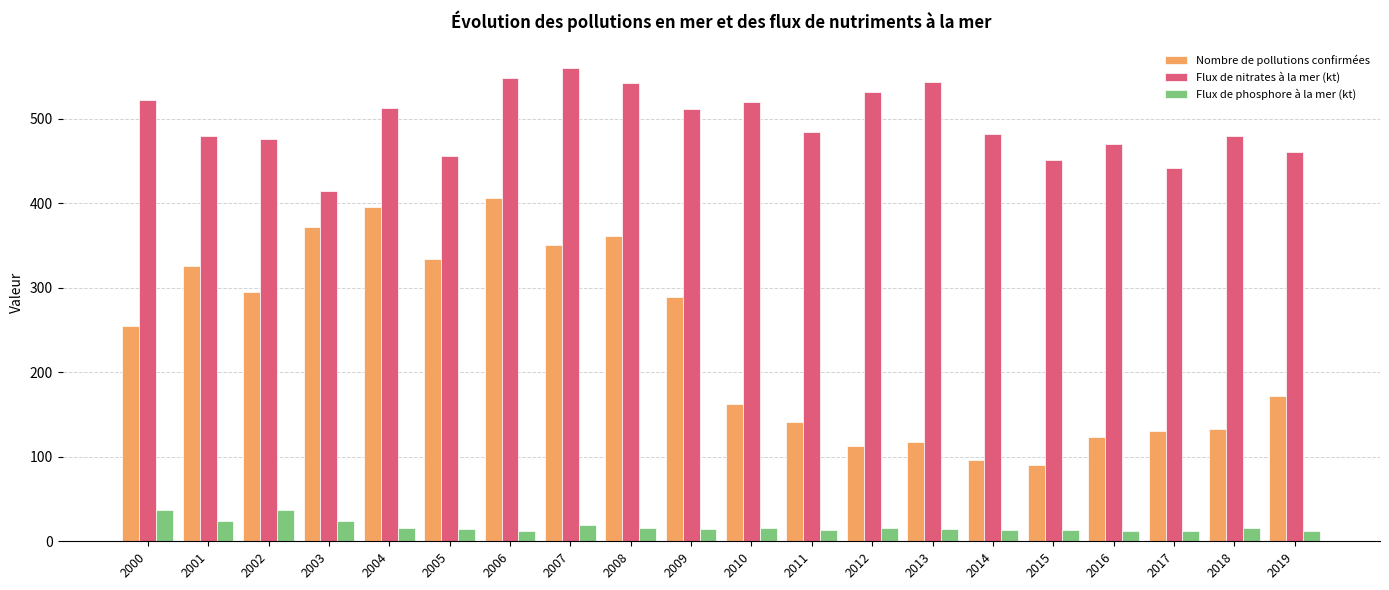

True or false: Flux de phosphore à la mer (kt) has a value of 36.6 at 2002.

True